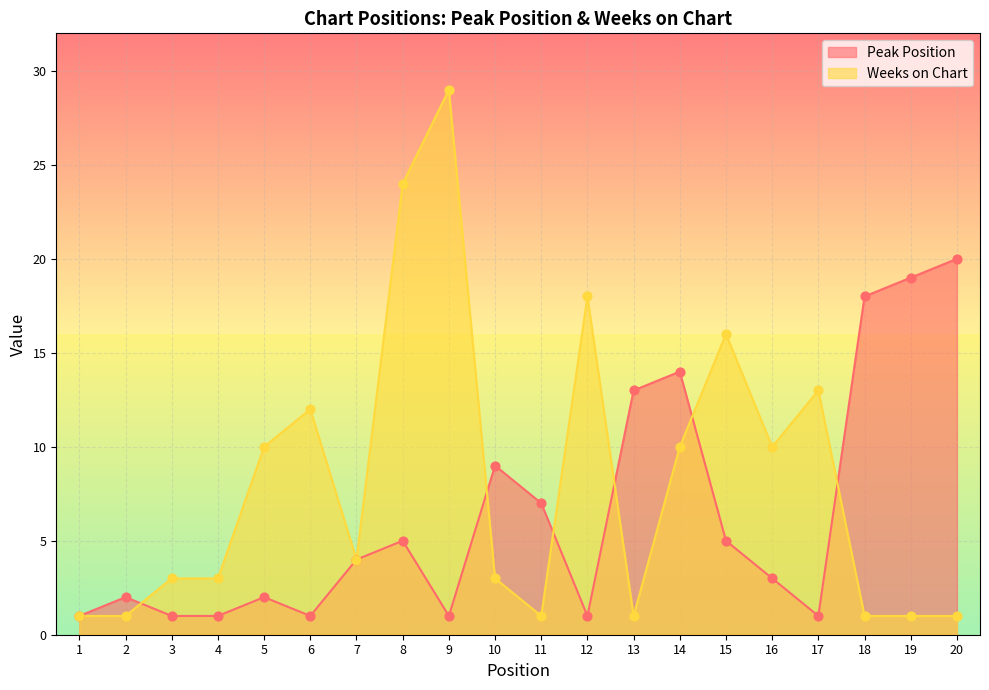

Which series contains the lowest Y value?

Peak Position